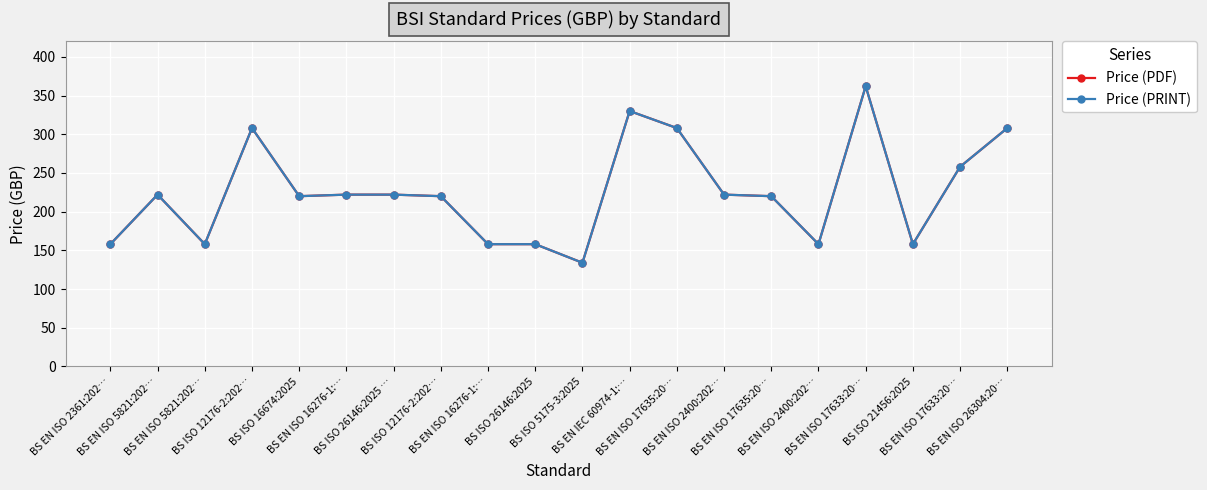

What is the label of the 6th point from the right?

BS EN ISO 17635:20…